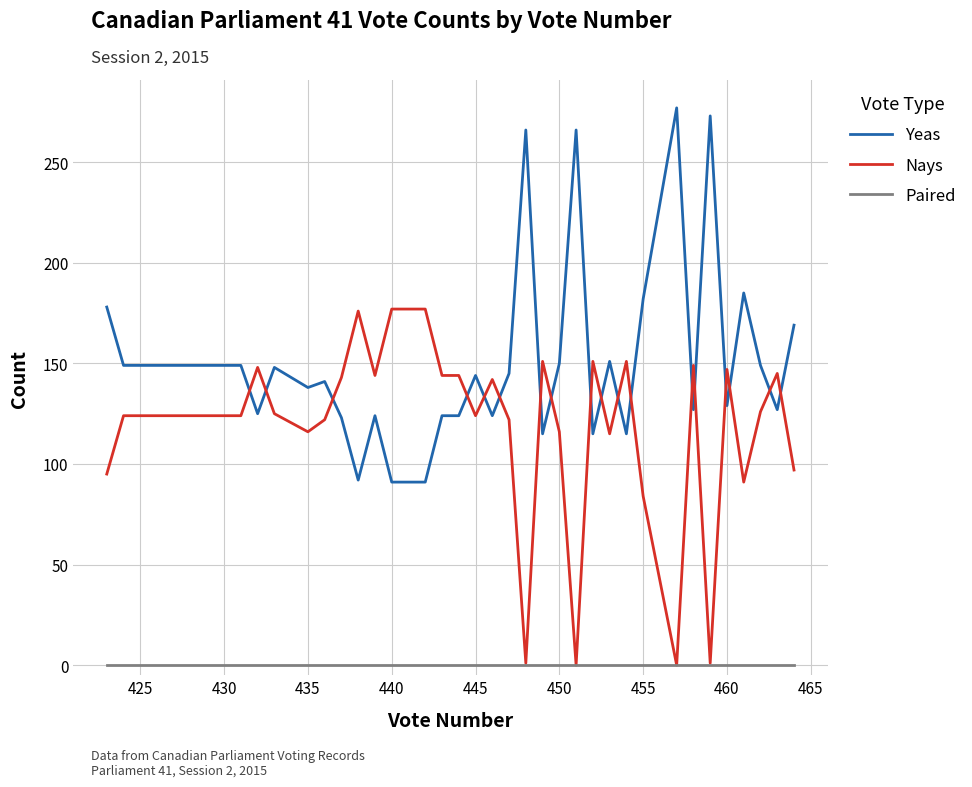

How many lines are shown in the chart?

3